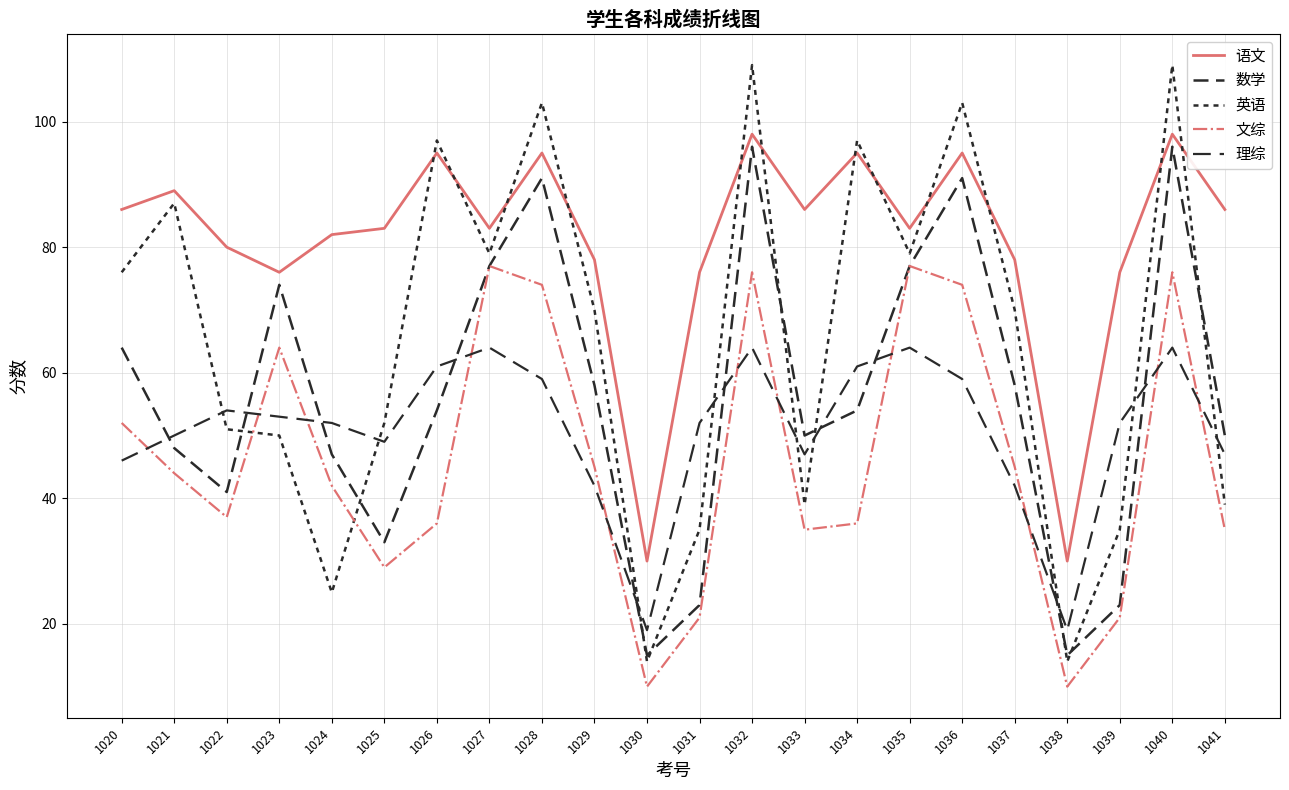

Does the chart display data point markers on the line(s)?

No